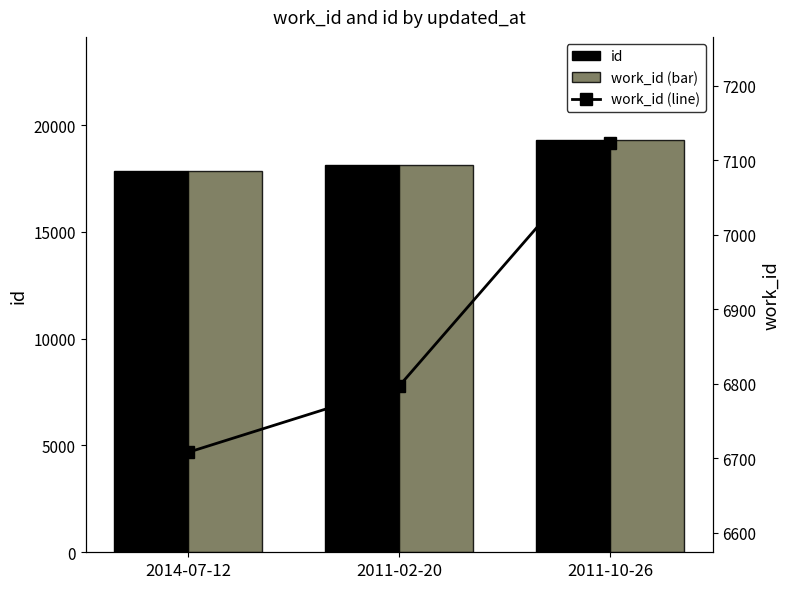

What are all the series names shown in the legend?

id, work_id (bar), work_id (line)